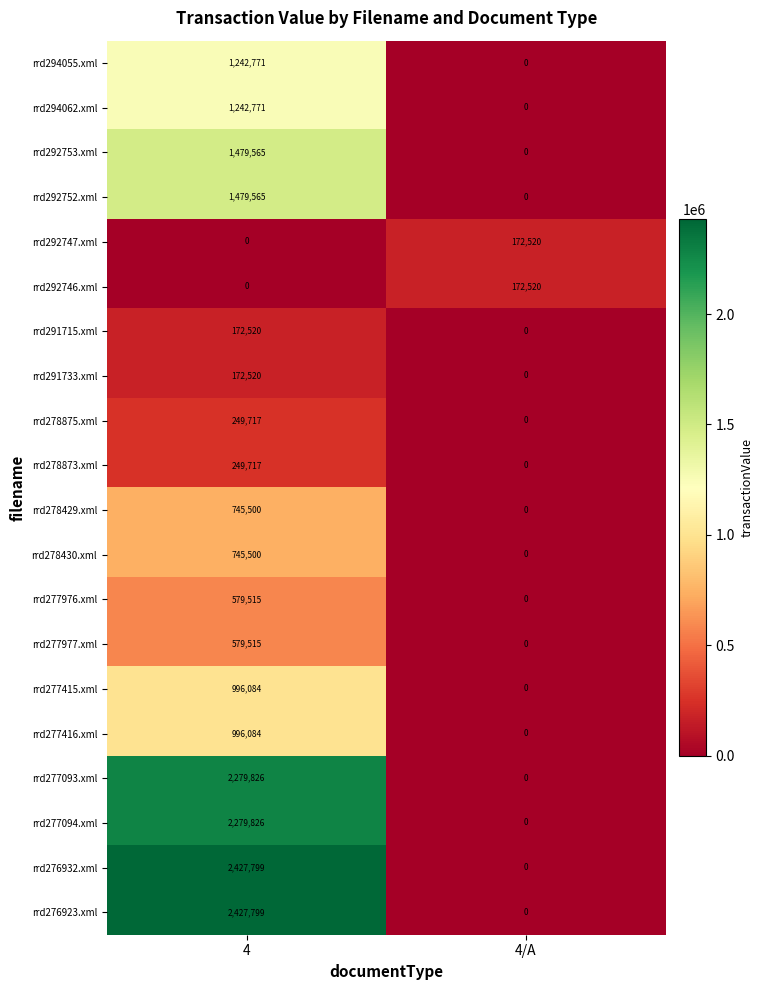

What is the difference between the highest and lowest values at 4/A?

172520